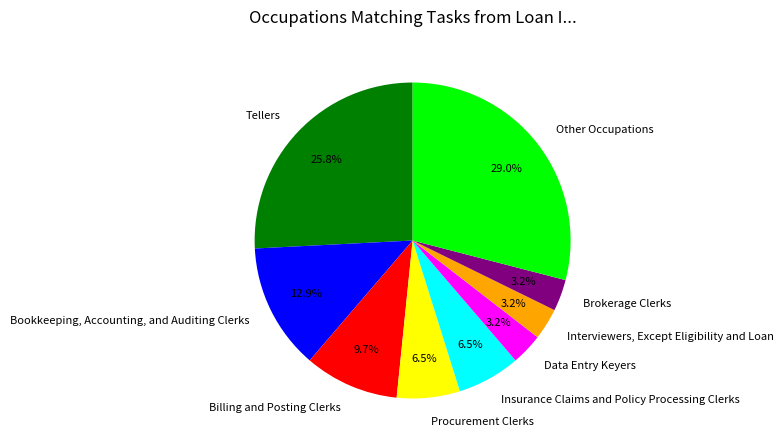

To the nearest percent, what is the difference between the largest and smallest slice percentages?

26%